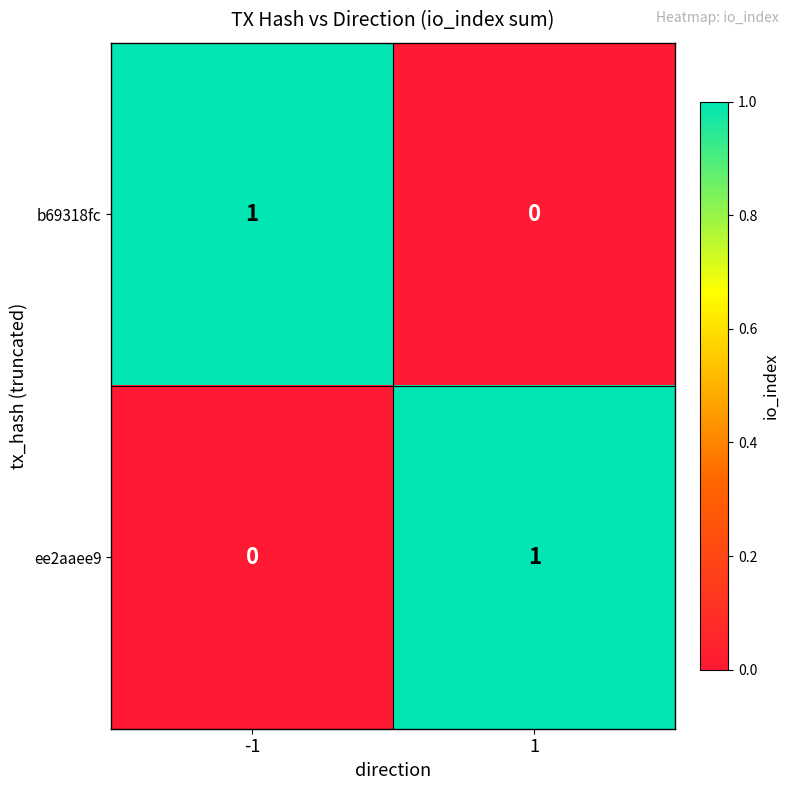

What is the greatest value displayed?

1